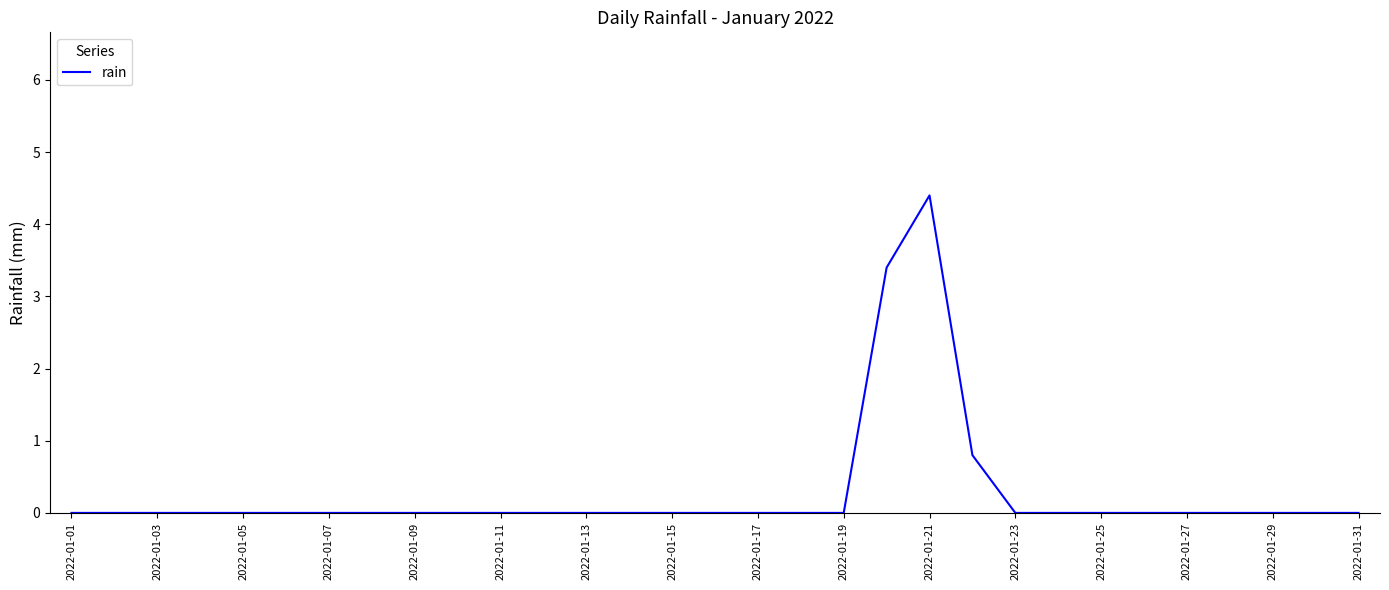

What is the greatest value displayed?

4.4